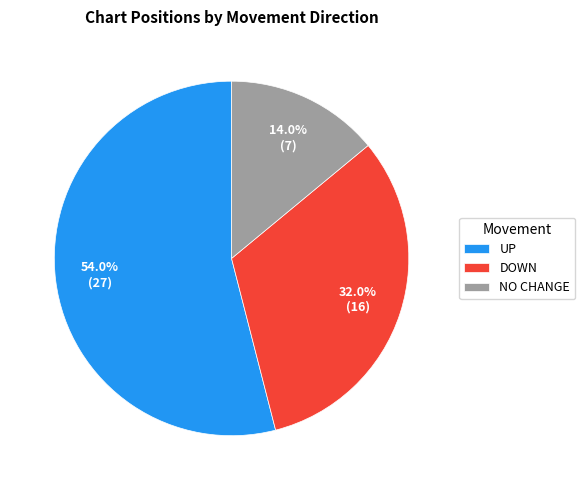

What is the largest slice in the pie chart?

UP